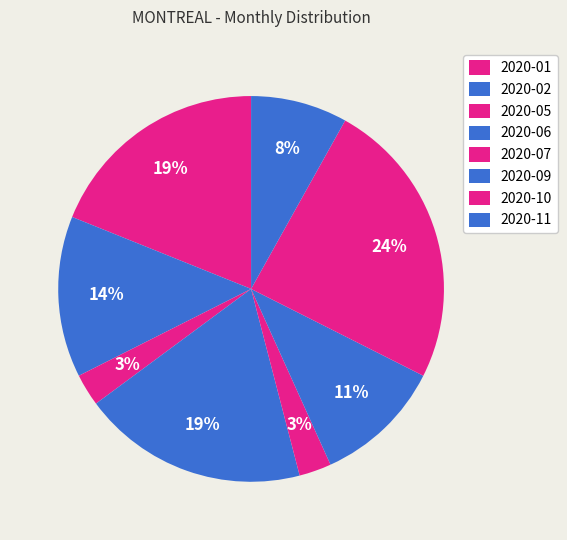

Does any single category account for the majority?

No